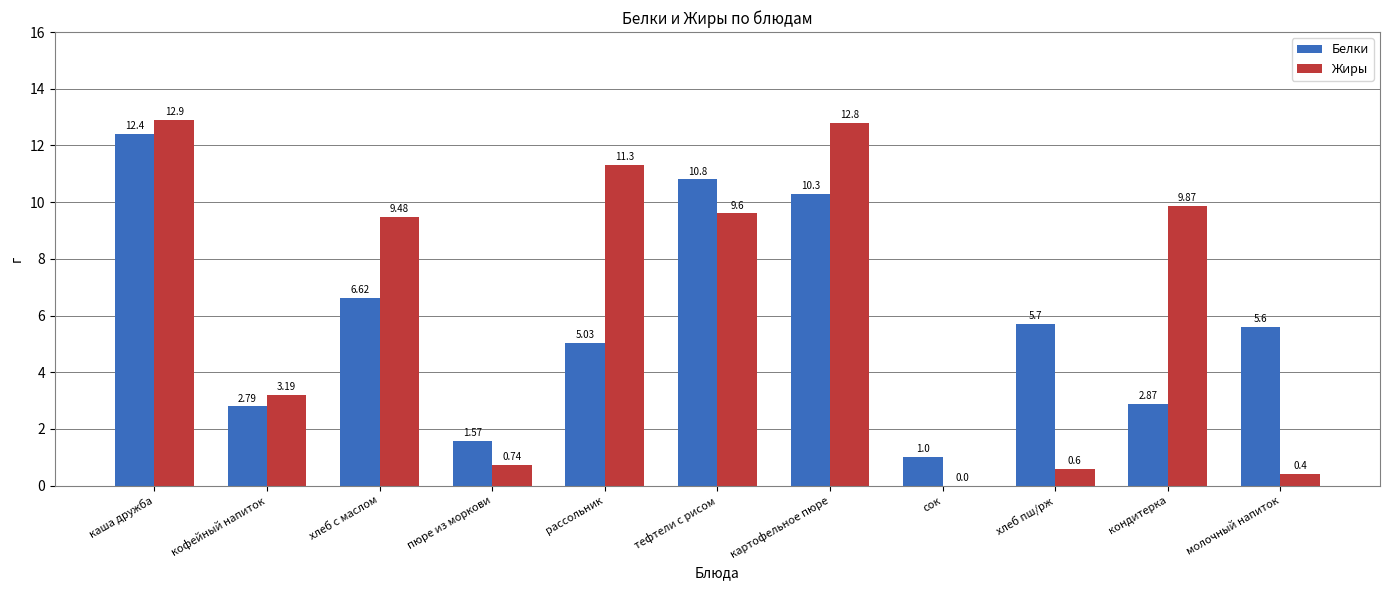

How many groups of bars are there?

11